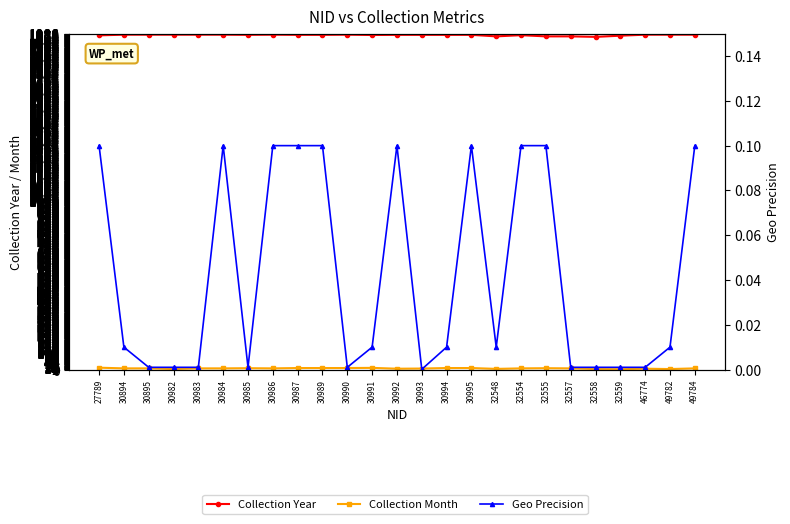

What are all the series names shown in the legend?

Collection Year, Collection Month, Geo Precision